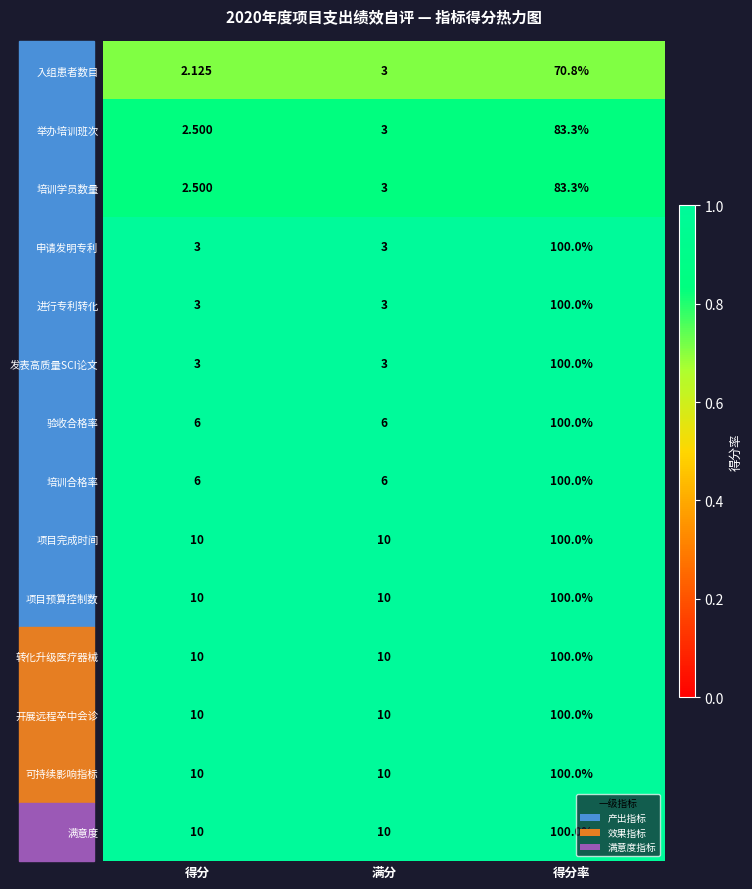

Which label corresponds to the smallest value in the chart?

得分